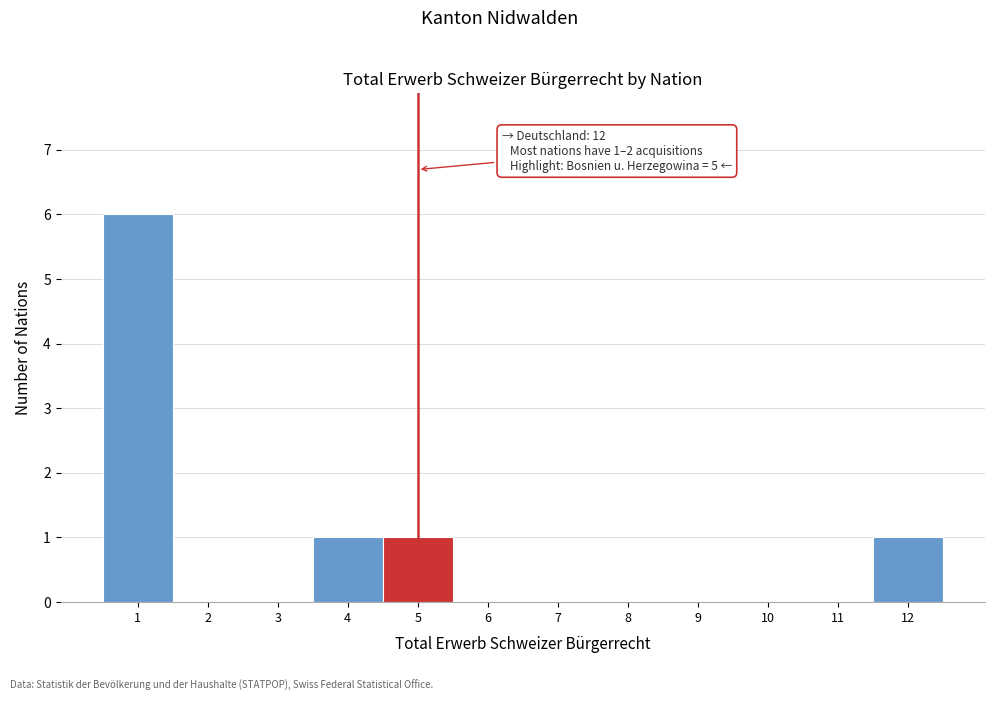

Over which range of the x-axis is the bar tallest?

0.5 to 1.5